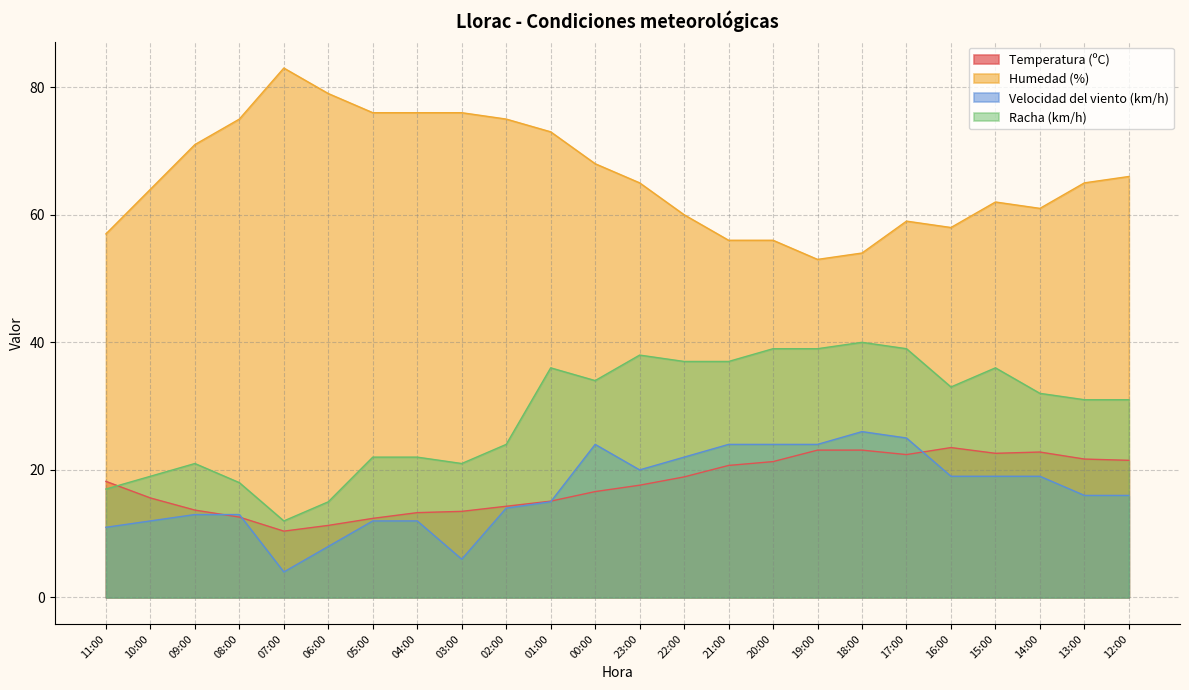

Is it true that Temperatura (ºC) equals 23.1 at 18:00?

True